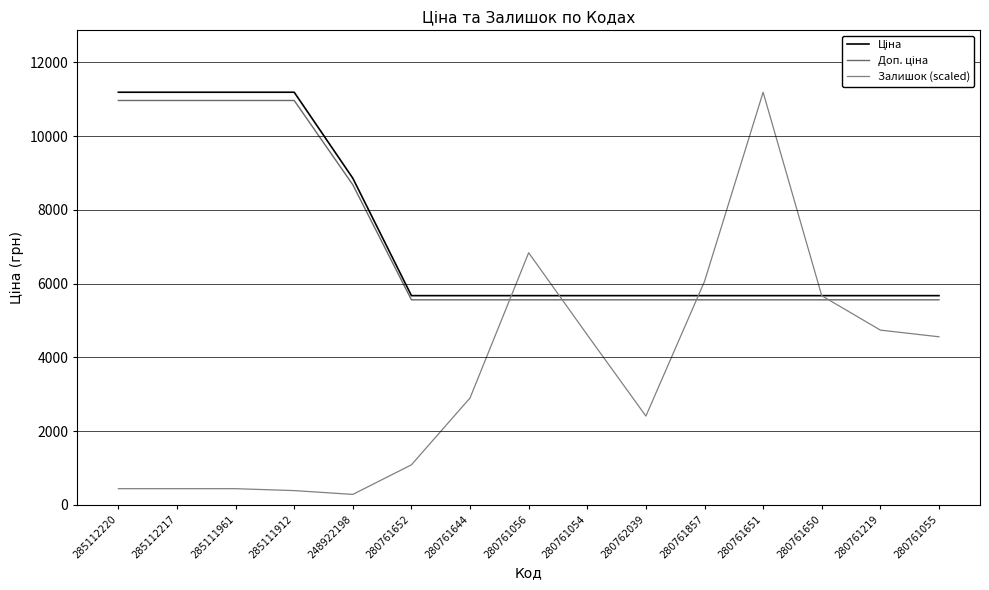

What position from the left is 280762039?

10